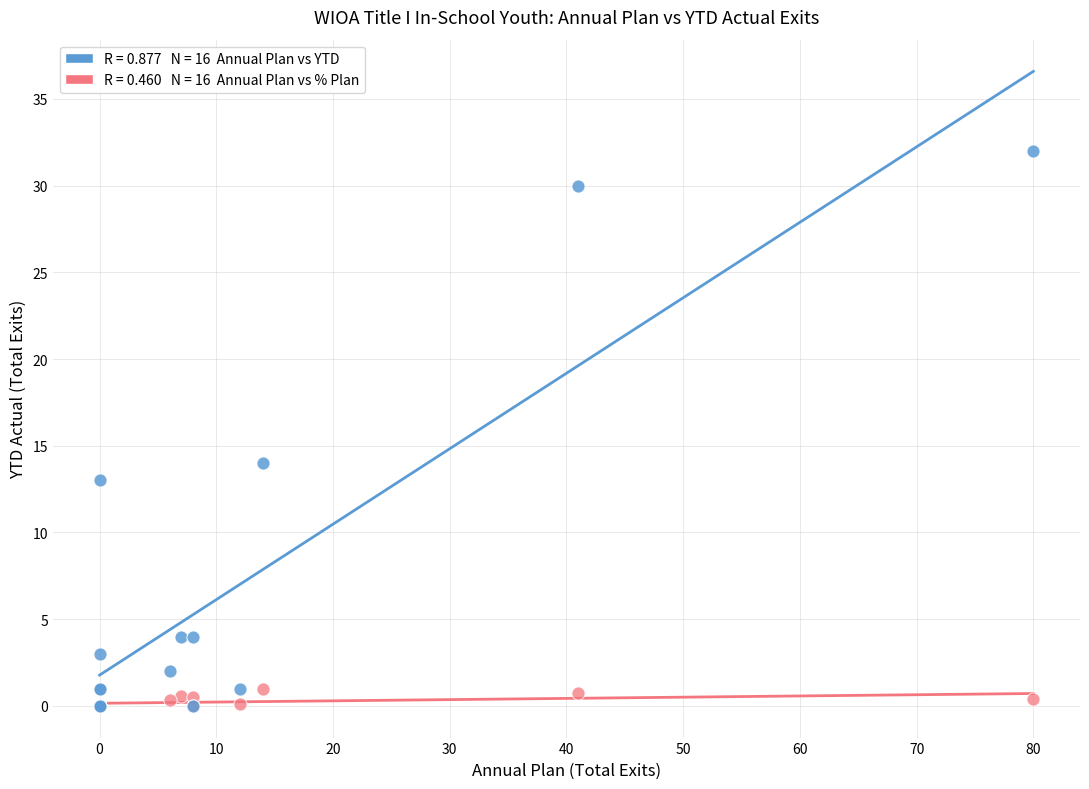

Across all series, what Y value is closest to 16?

14.0